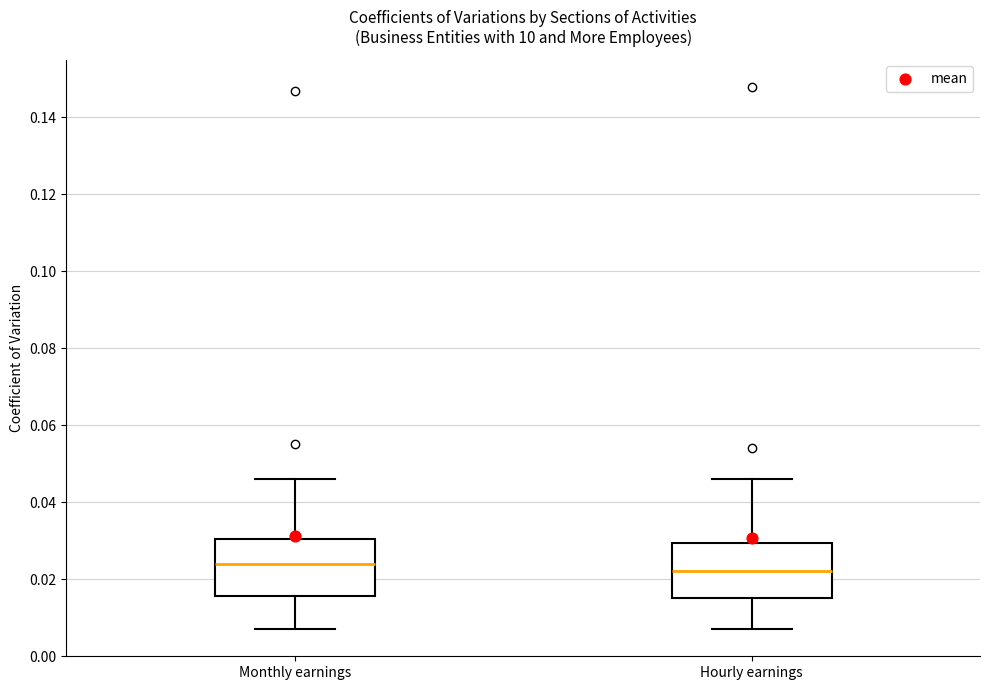

Reading left to right, transcribe this box plot: for each box, give where its median line is, the range the box spans, and where its two whiskers end, as read against the y-axis. The values are not printed on the chart, so give them approximately, as read against the axis.

Monthly earnings: median 0.024, box 0.016 to 0.030, whiskers 0.008 to 0.046
Hourly earnings: median 0.022, box 0.016 to 0.030, whiskers 0.008 to 0.046